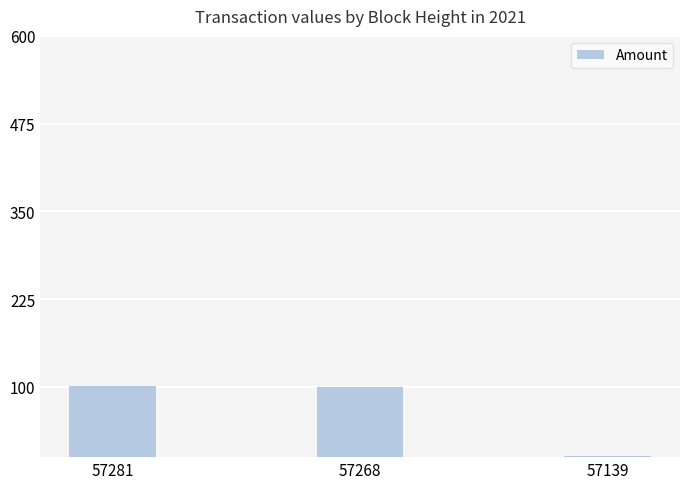

How many categories are shown in the chart?

3